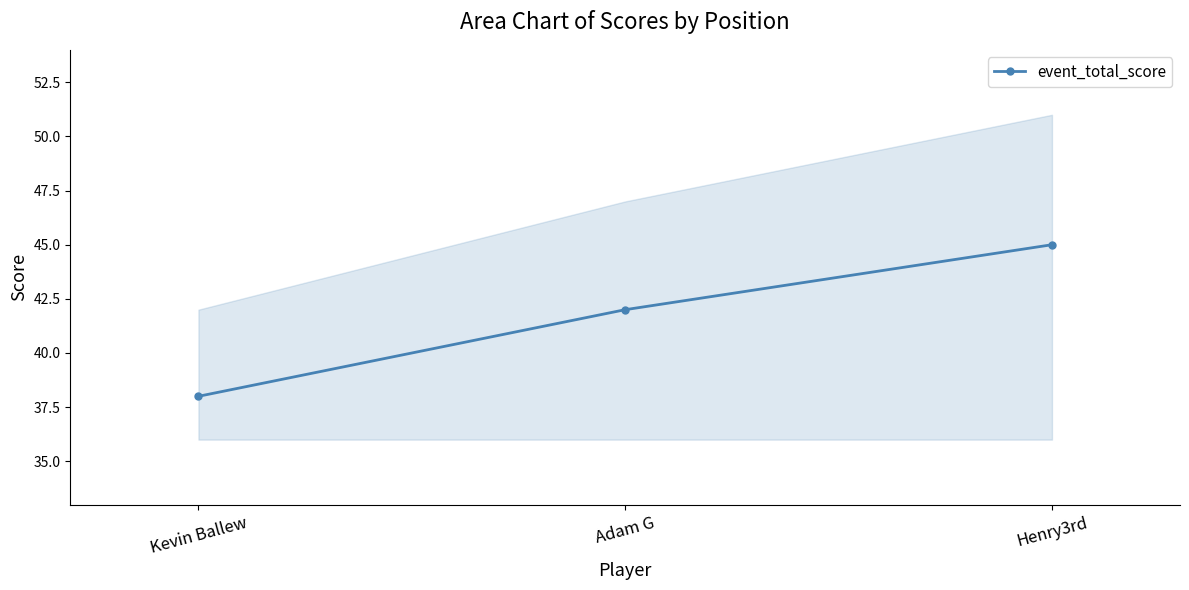

What is the value of the 2nd point from the left?

42